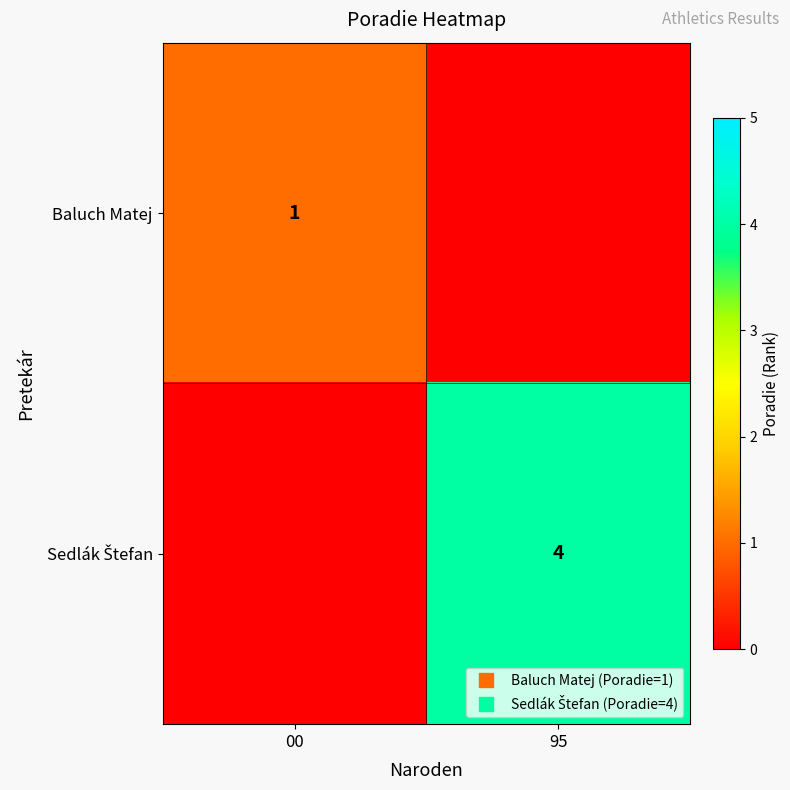

Which series has the widest spread of values?

Sedlák Štefan